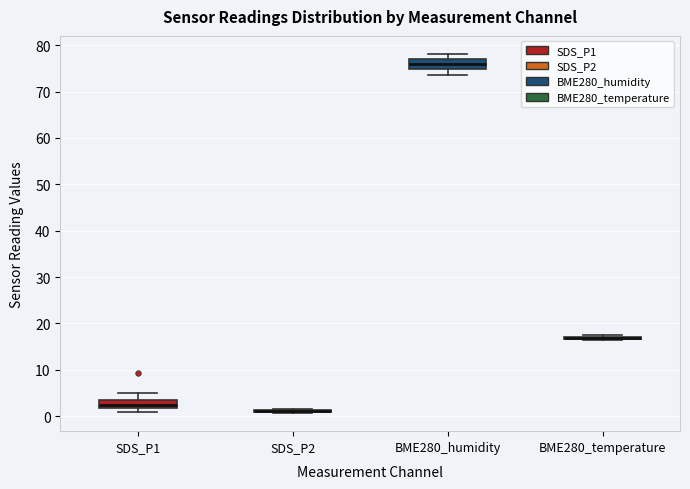

Reading left to right, transcribe this box plot: for each box, give where its median line is, the range the box spans, and where its two whiskers end, as read against the y-axis. The values are not printed on the chart, so give them approximately, as read against the axis.

SDS_P1: median 2 (inside the box), box 2 to 3, whiskers 1 to 5
SDS_P2: box collapsed to a line at 1, whiskers 1 to 2
BME280_humidity: median 76, box 75 to 77, whiskers 74 to 78
BME280_temperature: box collapsed to a line at 17, whiskers 17 to 17